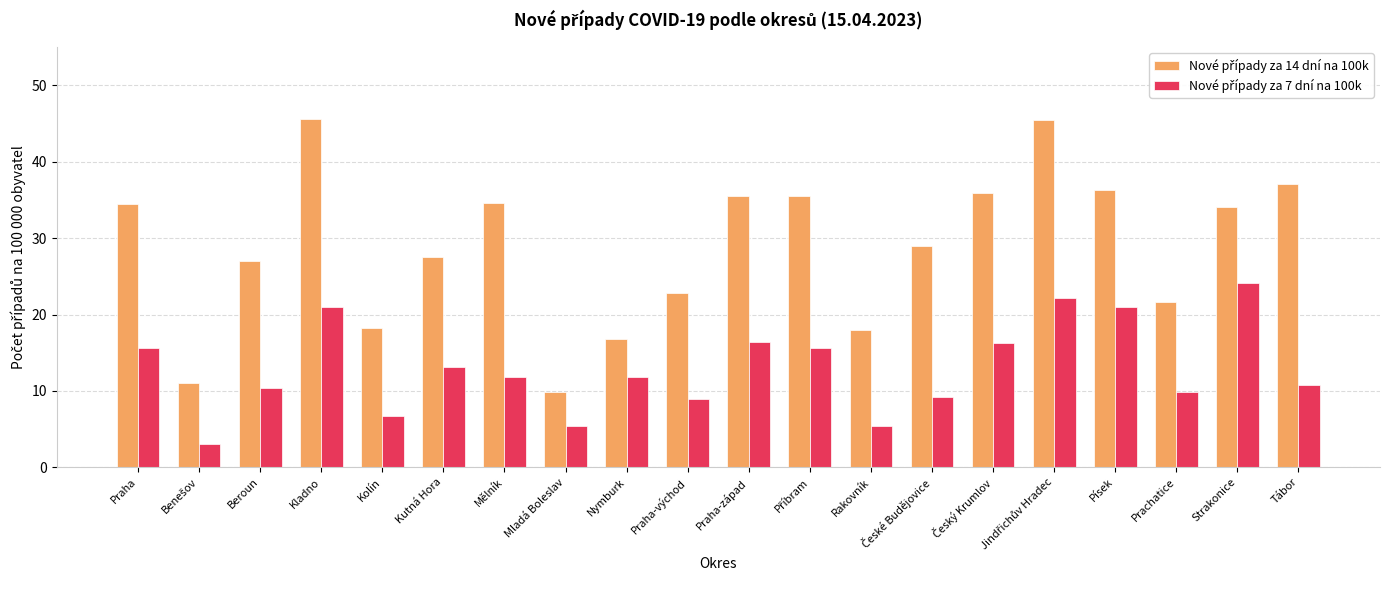

At how many categories does at least one series exceed 25?

13